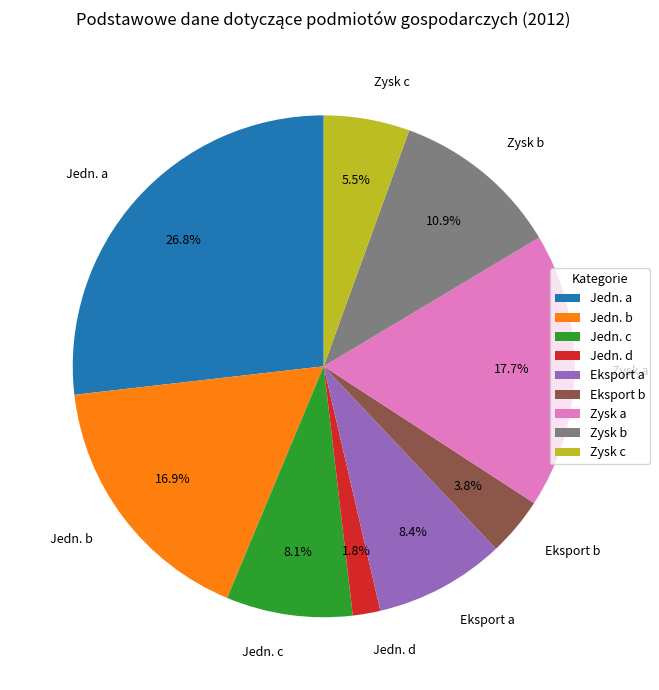

How many segments does this pie chart have?

9